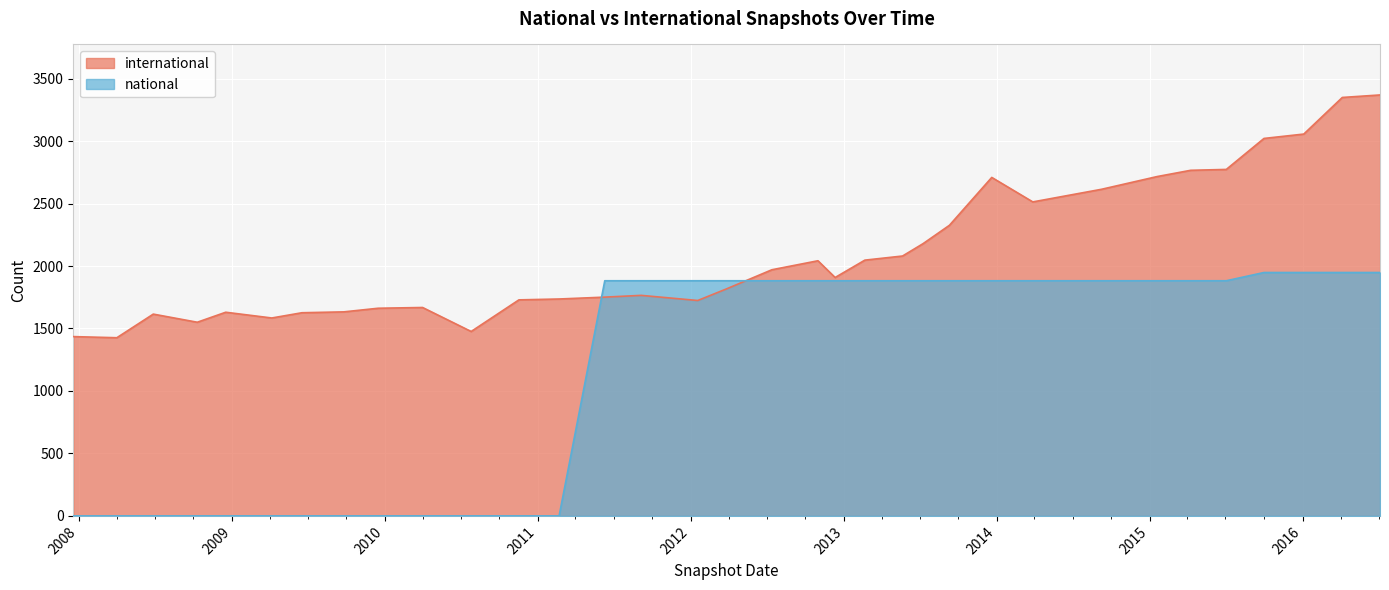

Which series changed the most between 2016-07-04 and 2007-12-19?

national